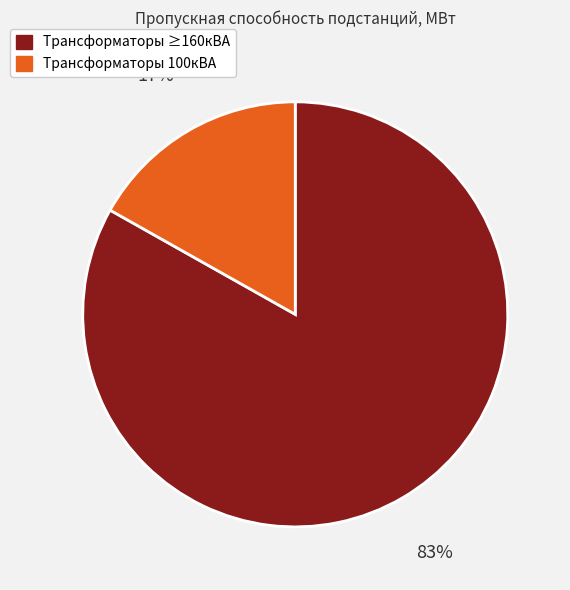

To the nearest percent, what is the average slice percentage?

50%